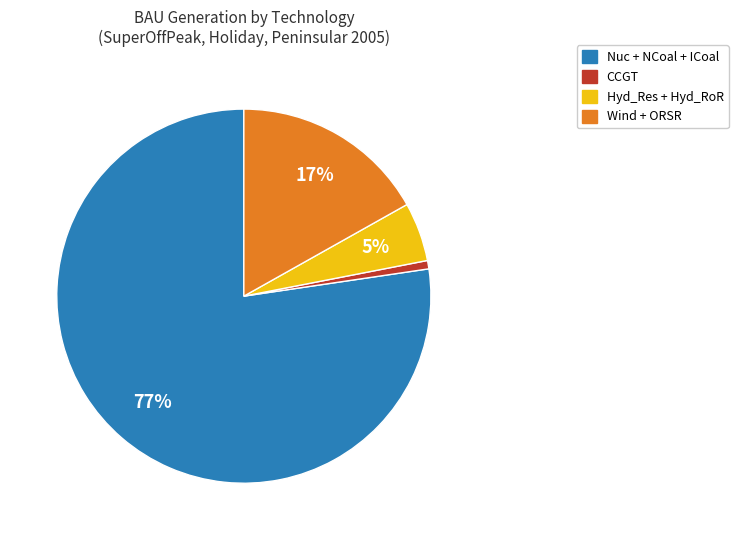

Combined, do Nuc + NCoal + ICoal and Wind + ORSR account for over 50%?

Yes